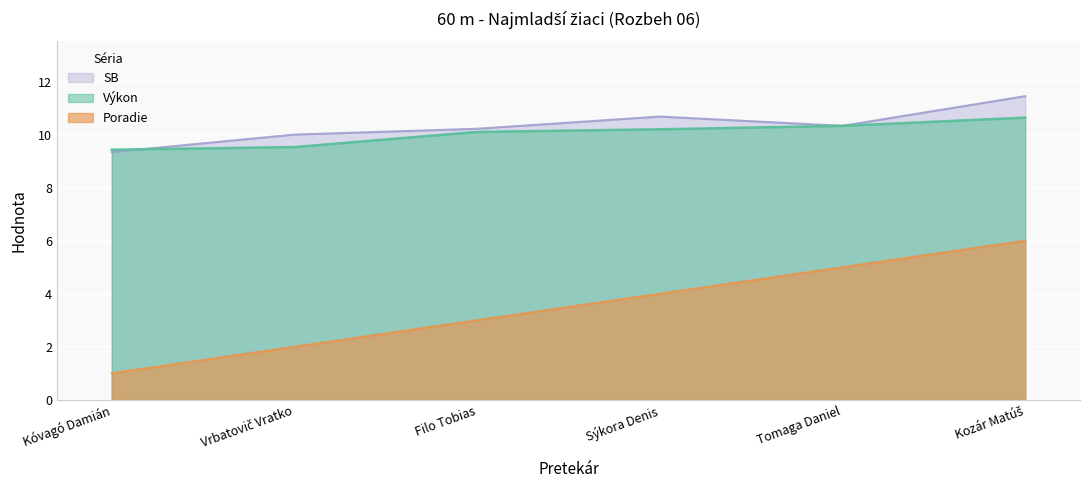

Where does the Poradie series first go above 4?

Tomaga Daniel